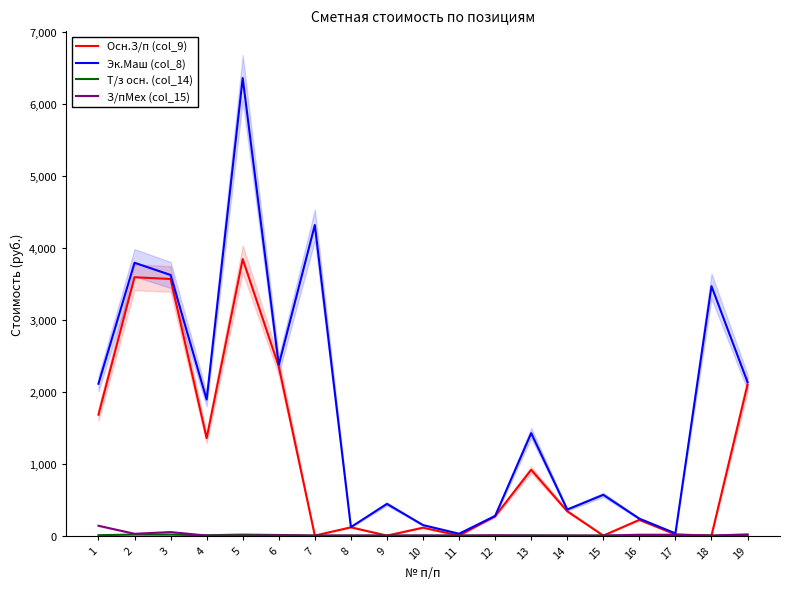

Which category has the lowest value across all series?

7